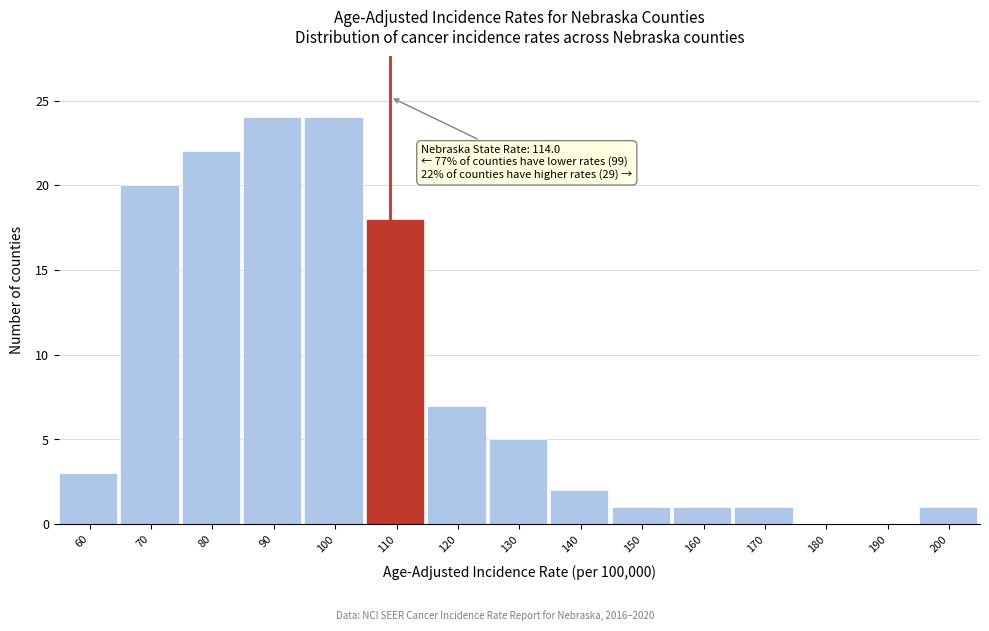

Reading right to left, transcribe all the data shown in this chart.

200=1	190=0	180=0	170=1	160=1	150=1	140=2	130=5	120=7	110=18	100=24	90=24	80=22	70=20	60=3